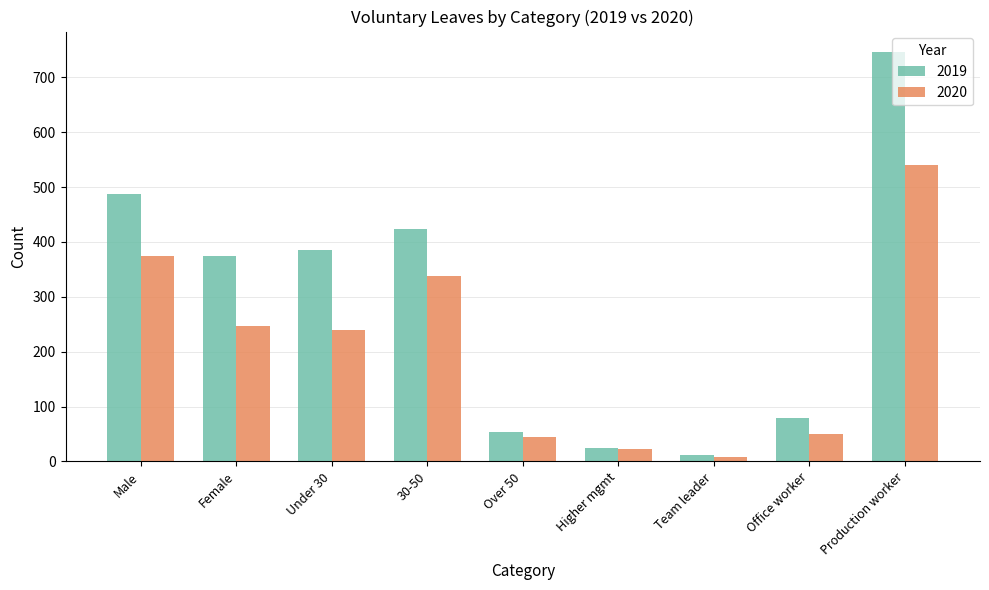

Is it true that 2020 equals 146 at Under 30?

False